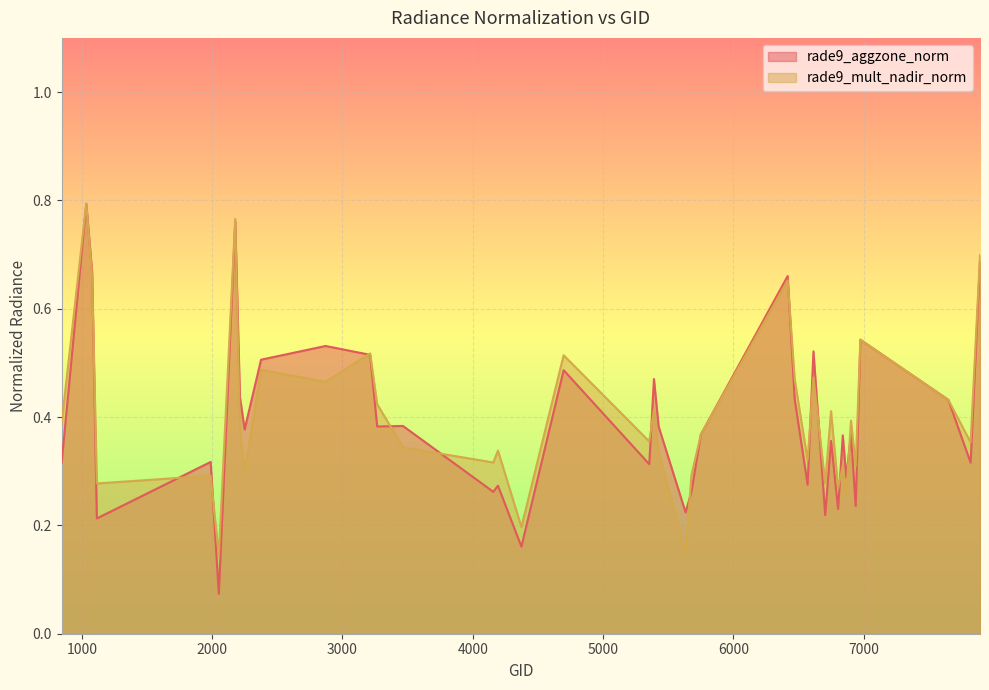

Which series has the widest spread of values?

rade9_aggzone_norm